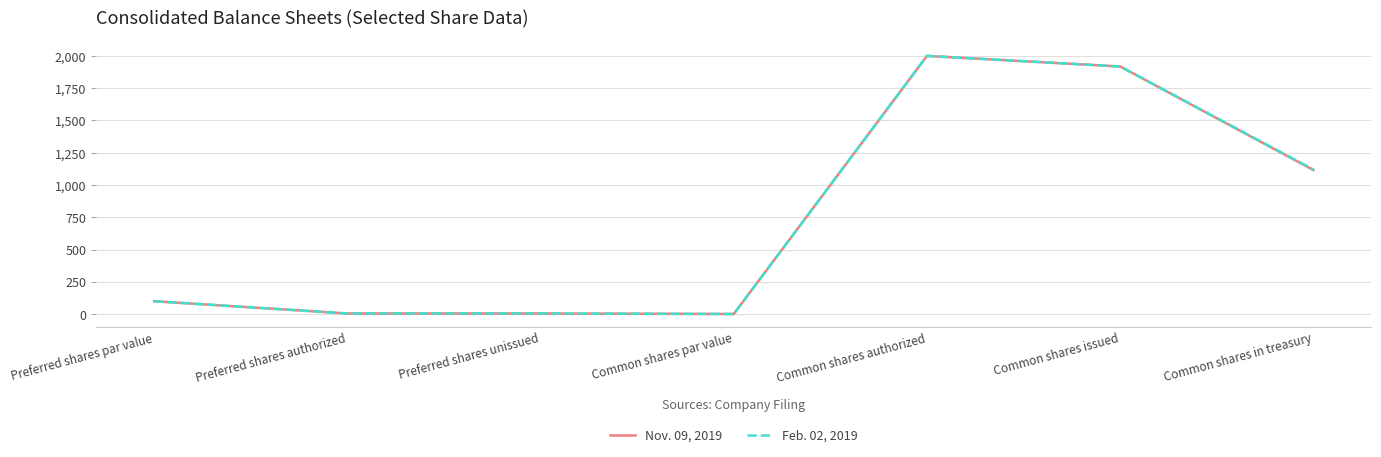

Rank the series at Common shares in treasury from lowest to highest value.

Nov. 09, 2019, Feb. 02, 2019